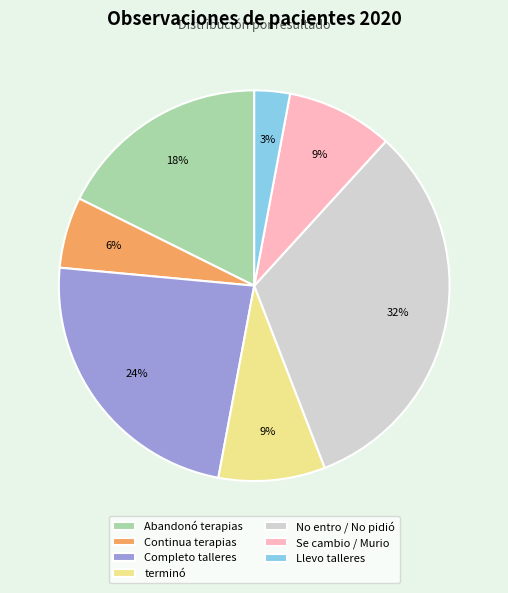

Does Continua terapias account for over 50% of the chart?

No